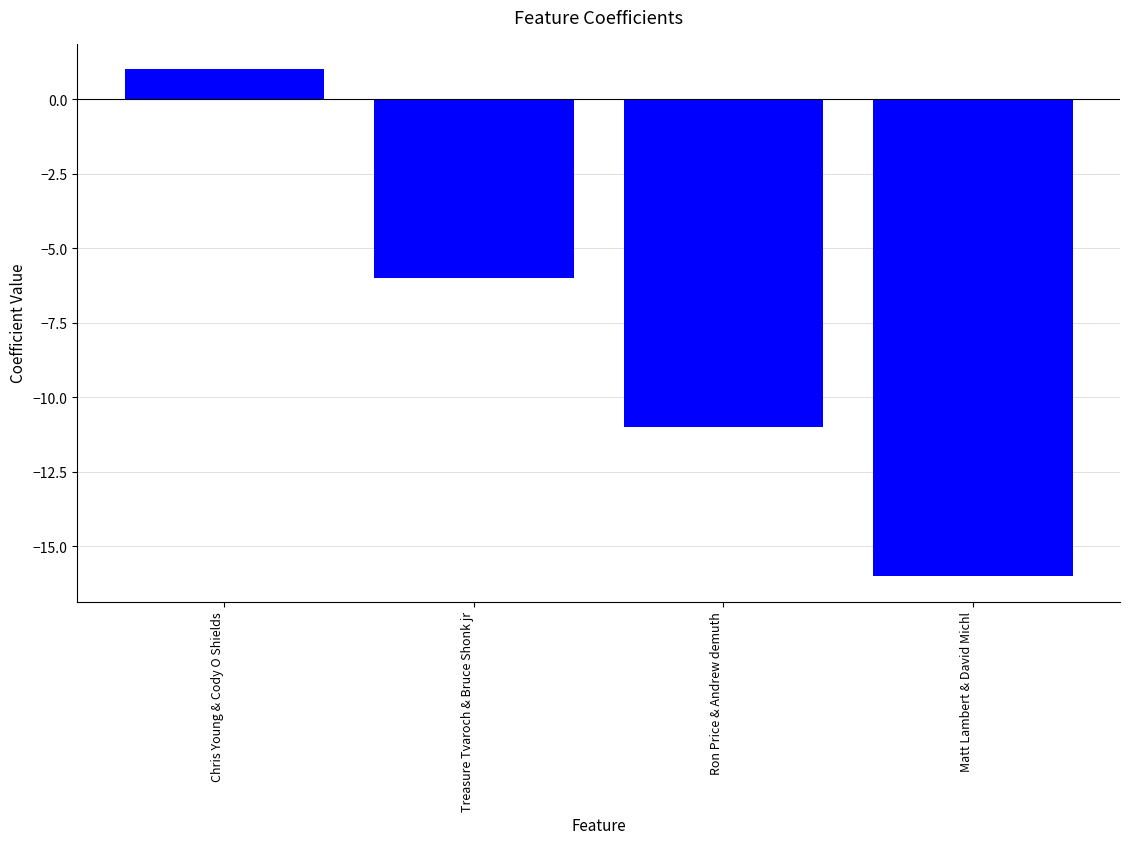

Reading left to right, list all the values displayed in this chart.

1	-6	-11	-16